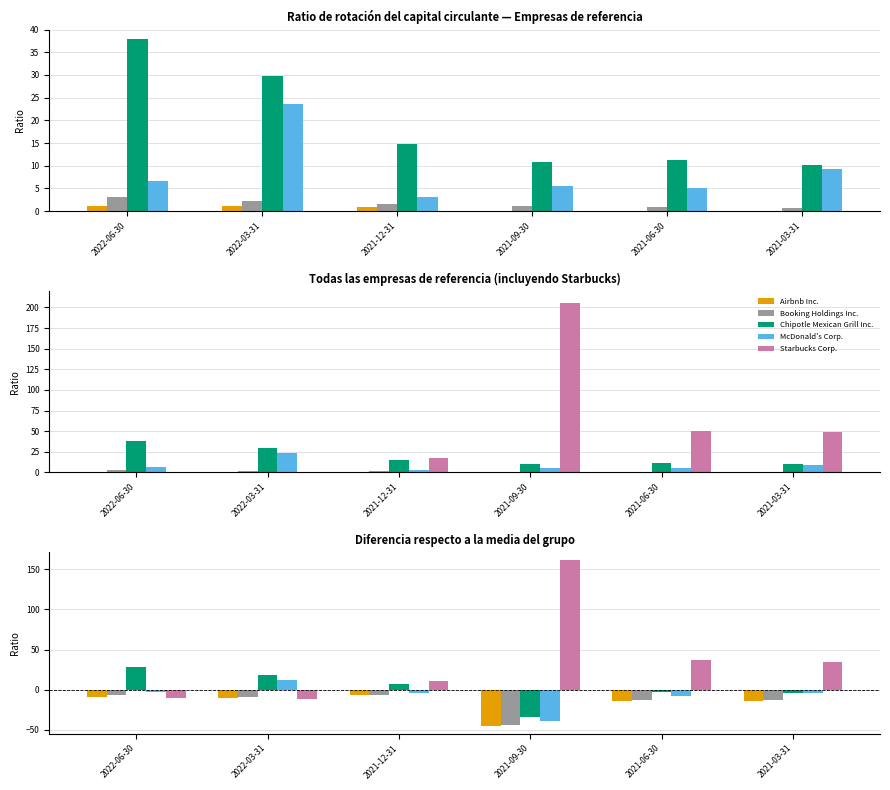

True or false: Airbnb Inc. has a value of -15.1 at 2022-06-30.

False